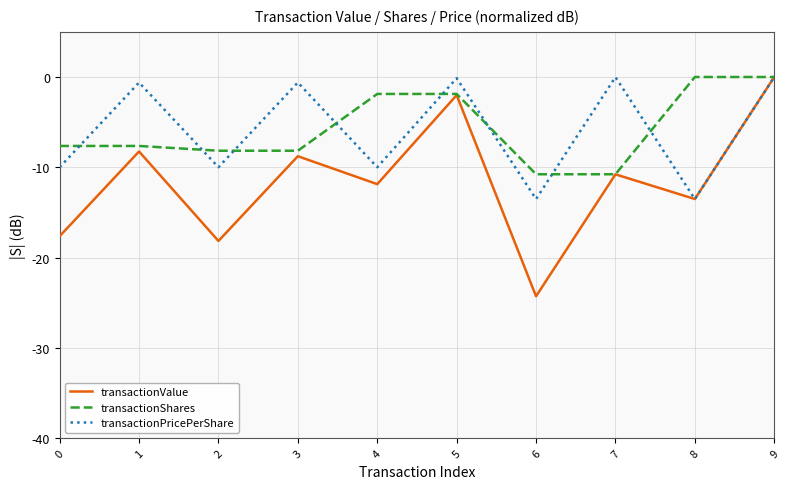

What is the difference between the highest and lowest values at 1?

7.6